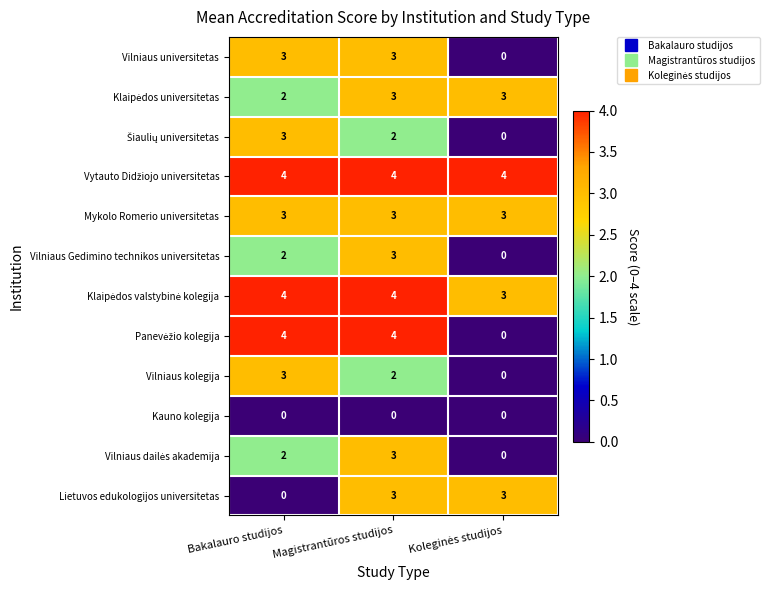

What is the total value across all series at Magistrantūros studijos?

34